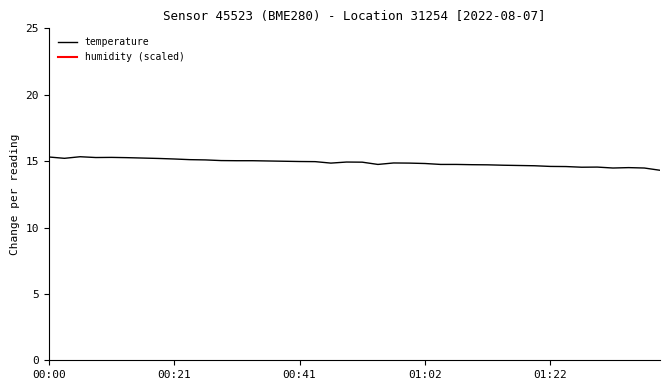

Between 01:12 and 00:54, which is larger?

00:54